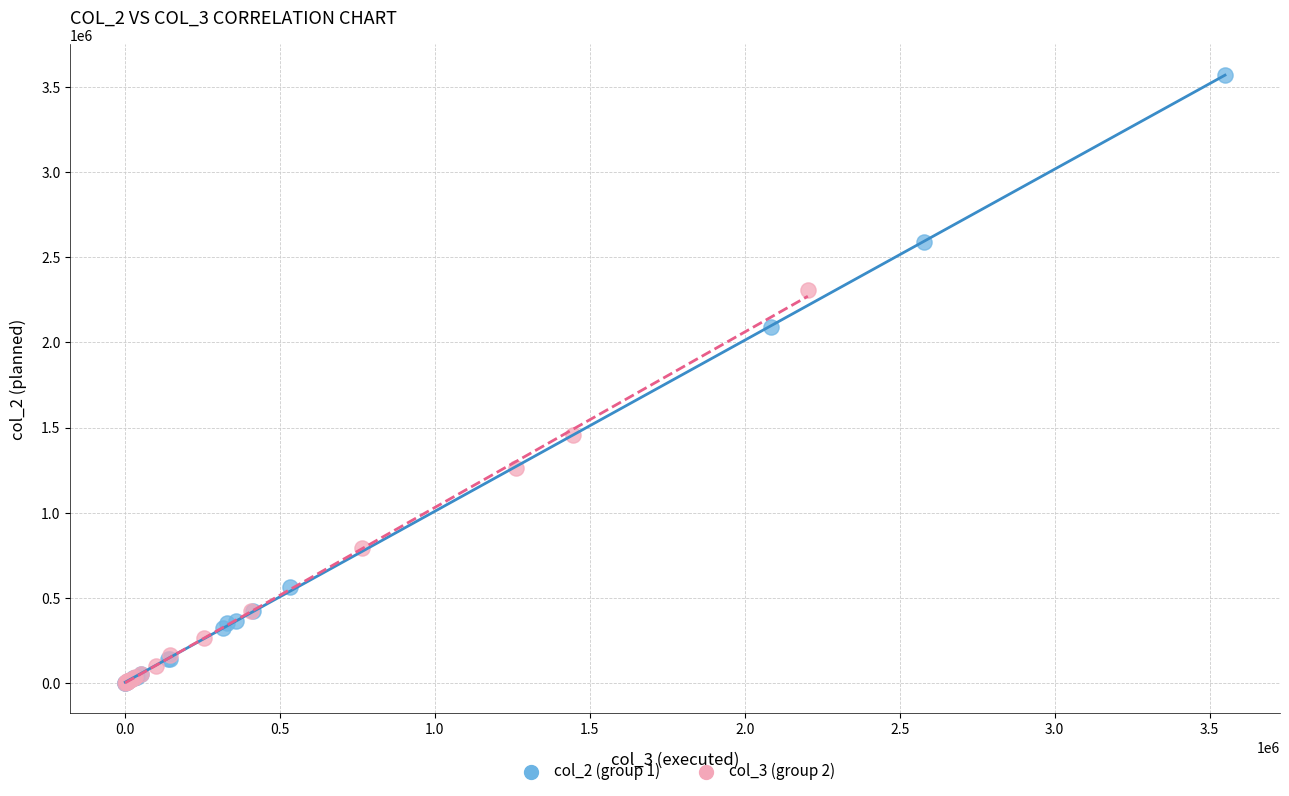

Which series has the largest Y range (max minus min)?

col_2 (group 1)